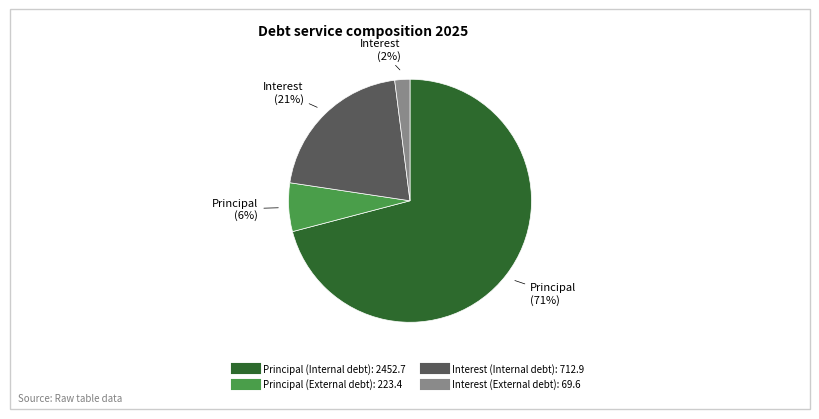

Does any single category account for the majority?

Yes